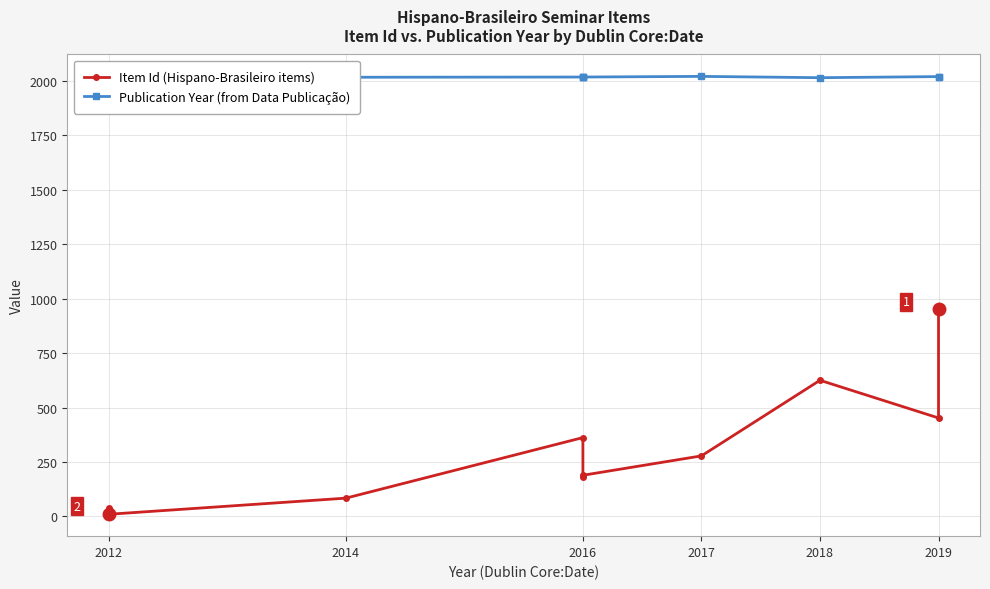

What is the difference between the second highest and second lowest values in the Item Id (Hispano-Brasileiro items) series?

586